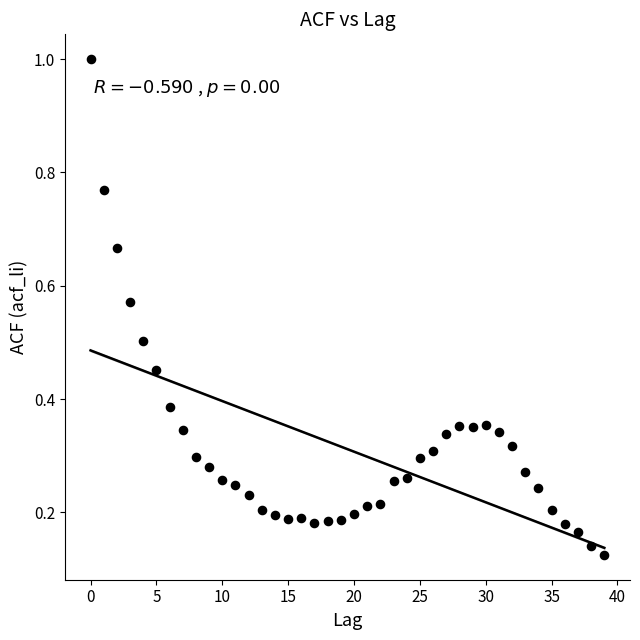

What is the range of Y values (max minus min)?

0.9